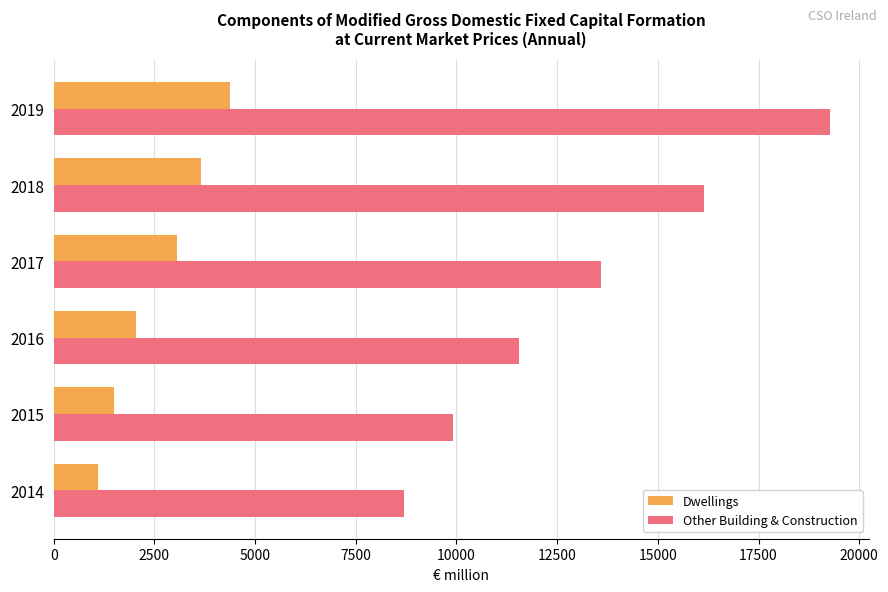

Is it true that Other Building & Construction equals 13583.2 at 2017?

True